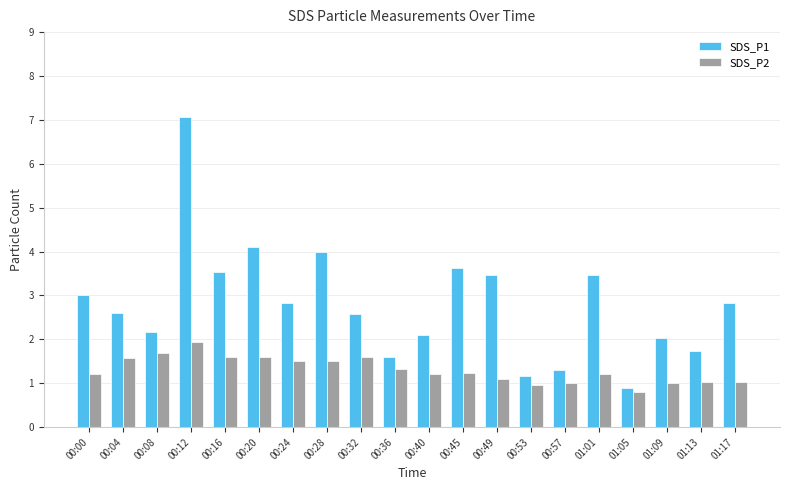

Reading right to left, what are all the values shown in this chart?

SDS_P1: 2.8	1.7	2.0	0.9	3.5	1.3	1.2	3.5	3.6	2.1	1.6	2.6	4.0	2.8	4.1	3.5	7.1	2.2	2.6	3.0
SDS_P2: 1.0	1.0	1.0	0.8	1.2	1.0	1.0	1.1	1.2	1.2	1.3	1.6	1.5	1.5	1.6	1.6	1.9	1.7	1.6	1.2